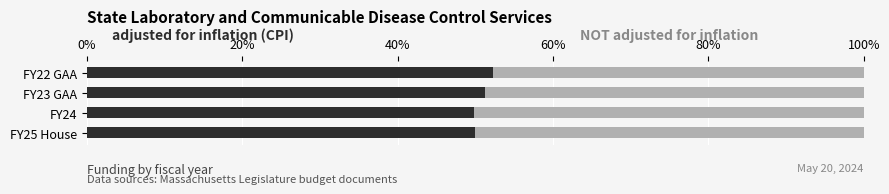

Count the number of data series in this chart.

2